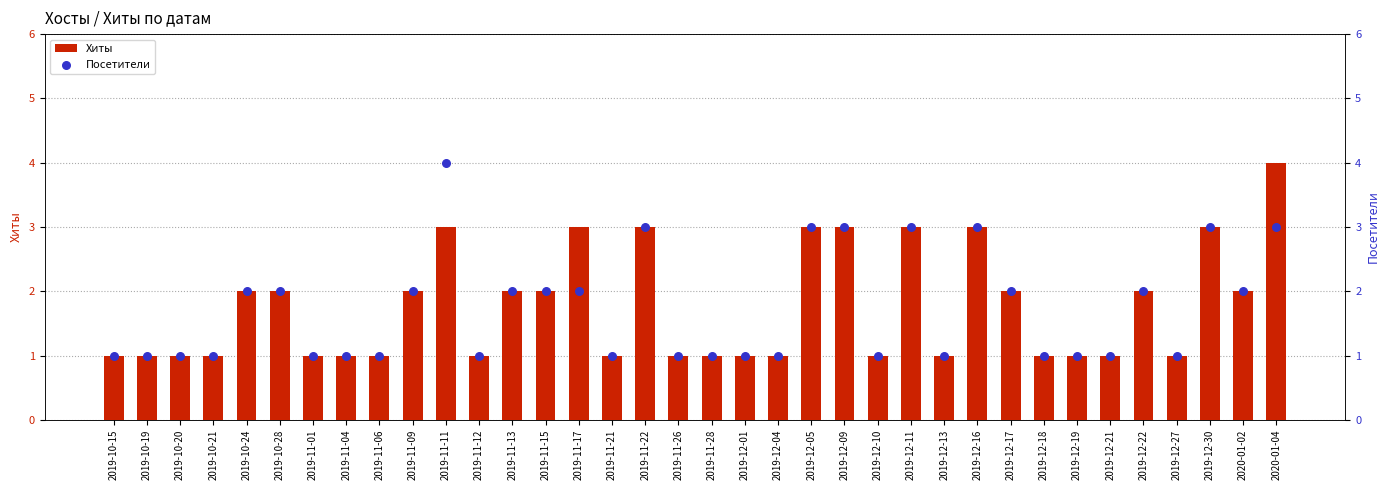

Which series contains the highest Y value?

Хиты